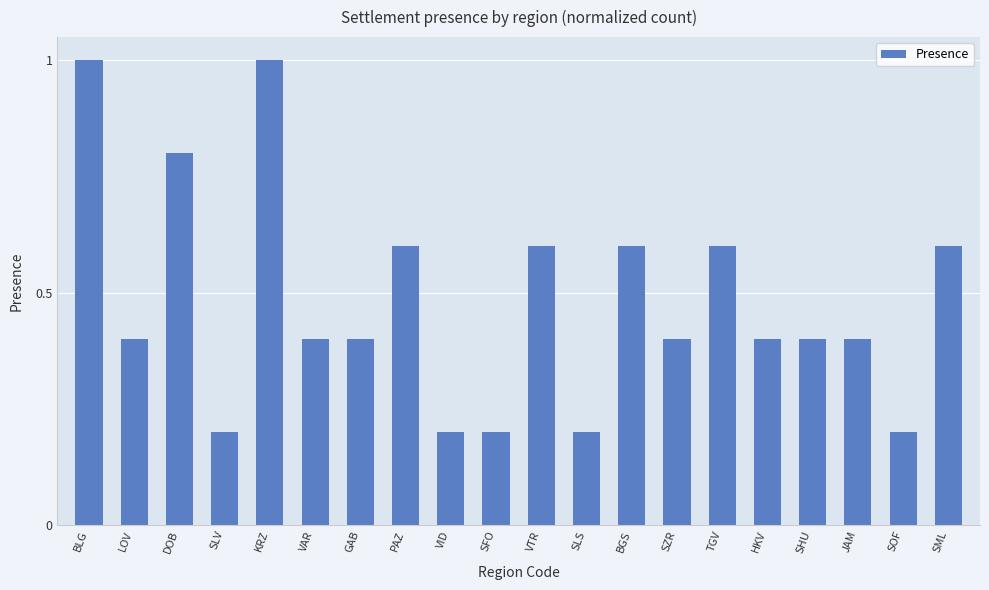

What is the label of the 14th bar from the left?

SZR